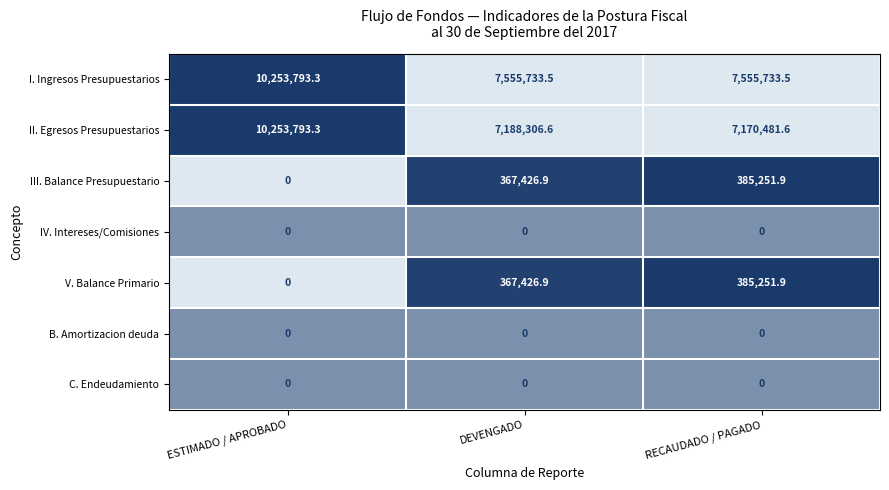

The II. Egresos Presupuestarios series shows 7170481.6 at RECAUDADO / PAGADO. True or false?

True